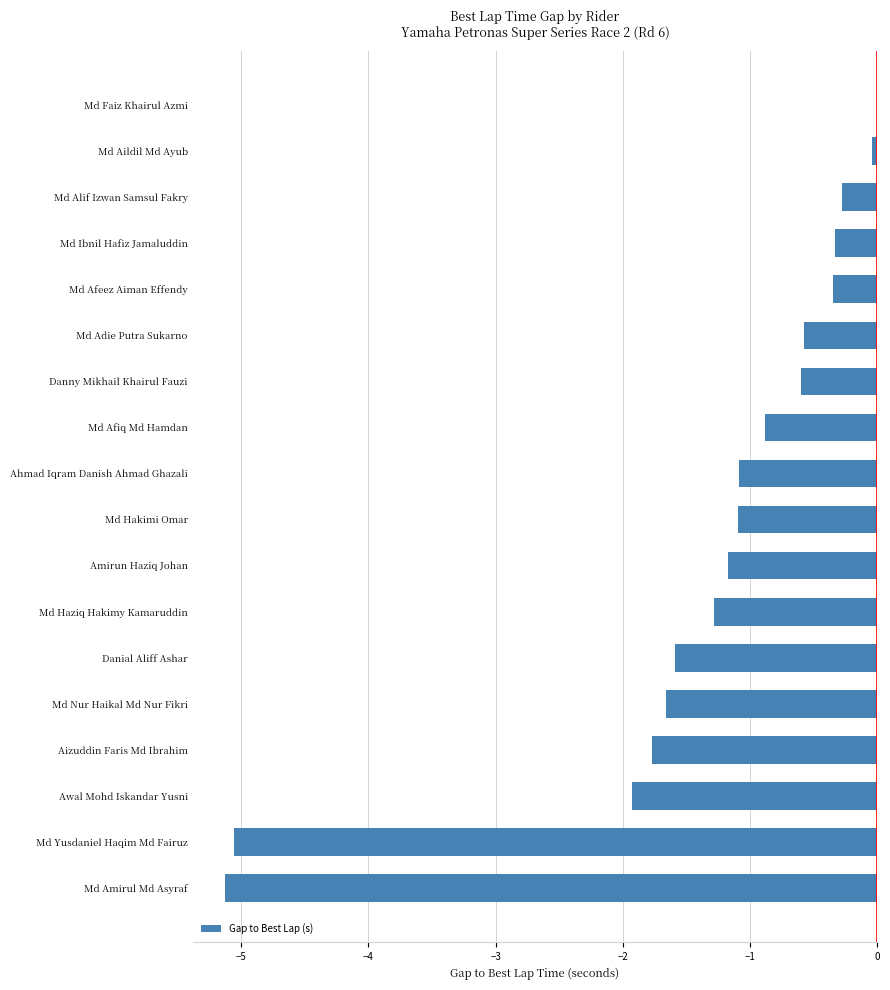

What is the approximate value at Danny Mikhail Khairul Fauzi?

-0.6